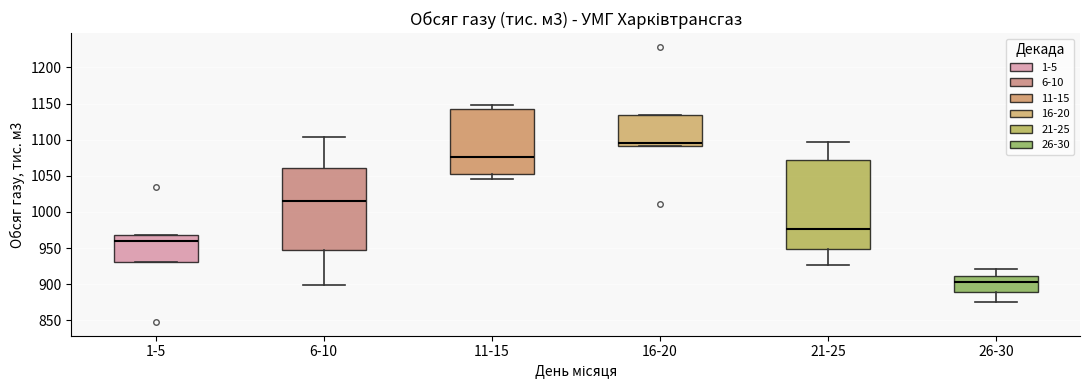

Which box has the lowest median line?

26-30